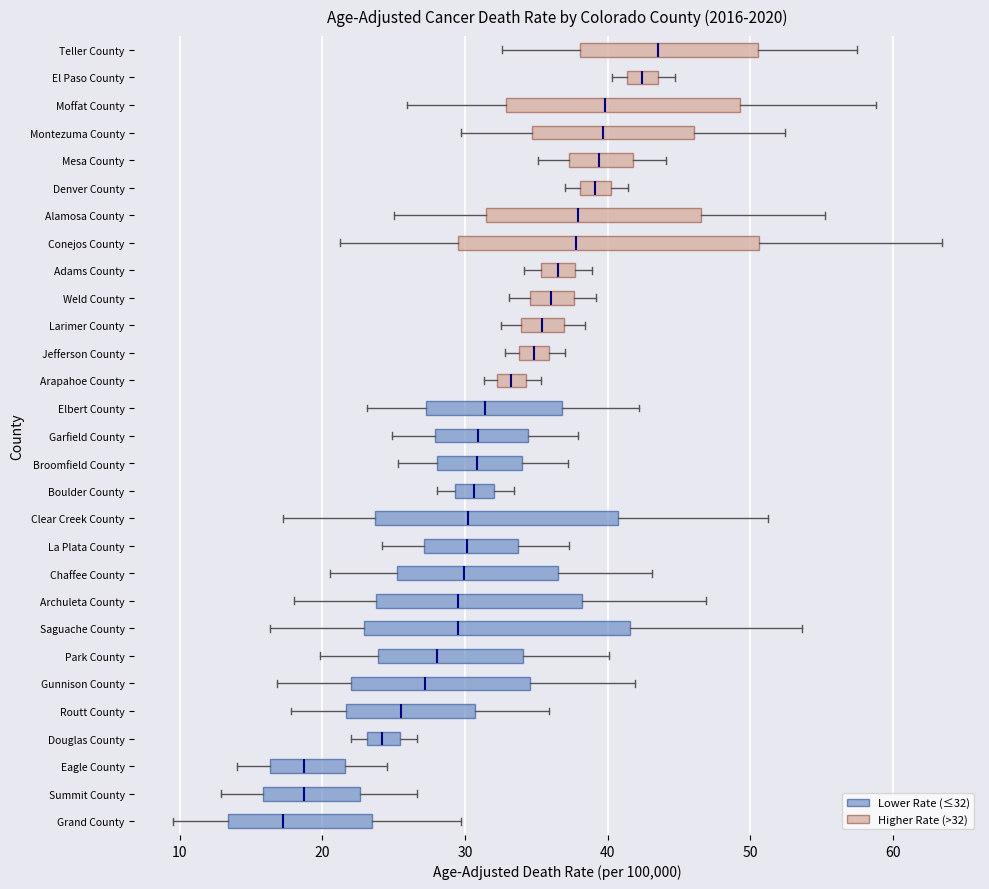

Comparing the boxes themselves (not the whiskers), which one is the widest?

Conejos County